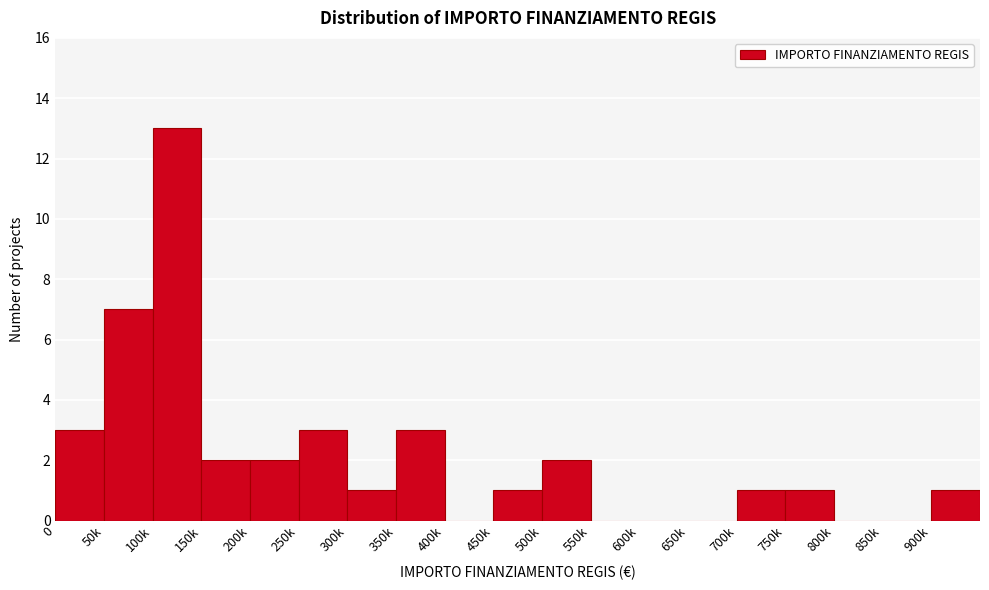

Reading right to left, what are all the values shown in this chart?

900k=1	850k=0	800k=0	750k=1	700k=1	650k=0	600k=0	550k=0	500k=2	450k=1	400k=0	350k=3	300k=1	250k=3	200k=2	150k=2	100k=13	50k=7	0=3